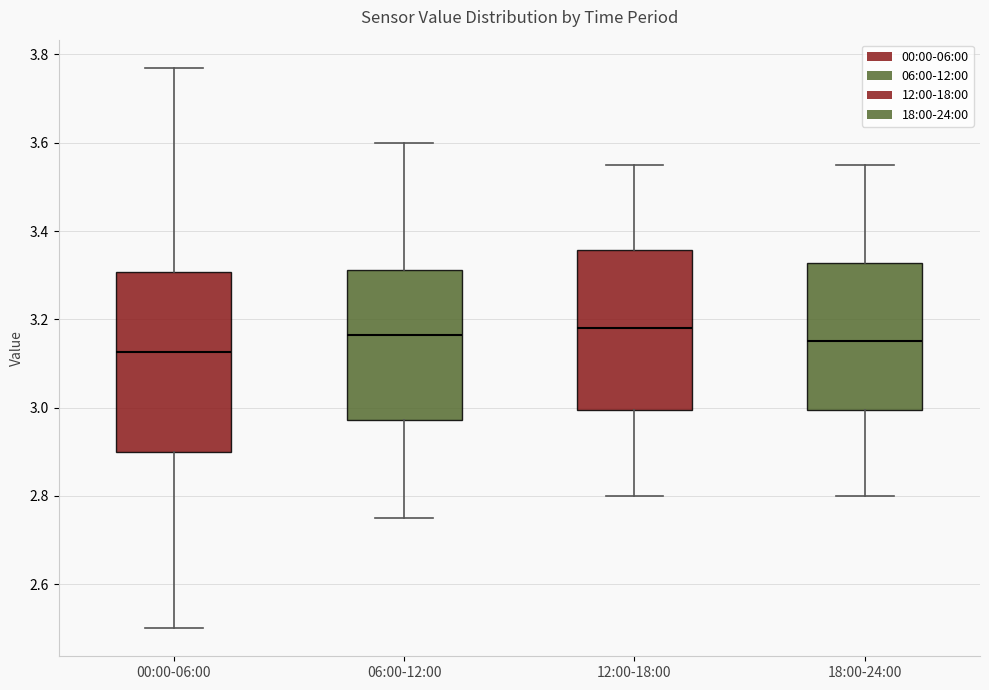

Reading left to right, read every box against the y-axis: the position of its median line, the range the box covers, and the ends of its whiskers. The values are not printed on the chart, so give them approximately, as read against the axis.

00:00-06:00: median 3.12, box 2.90 to 3.30, whiskers 2.50 to 3.78
06:00-12:00: median 3.16, box 2.98 to 3.32, whiskers 2.76 to 3.60
12:00-18:00: median 3.18, box 3.00 to 3.36, whiskers 2.80 to 3.56
18:00-24:00: median 3.16, box 3.00 to 3.32, whiskers 2.80 to 3.56